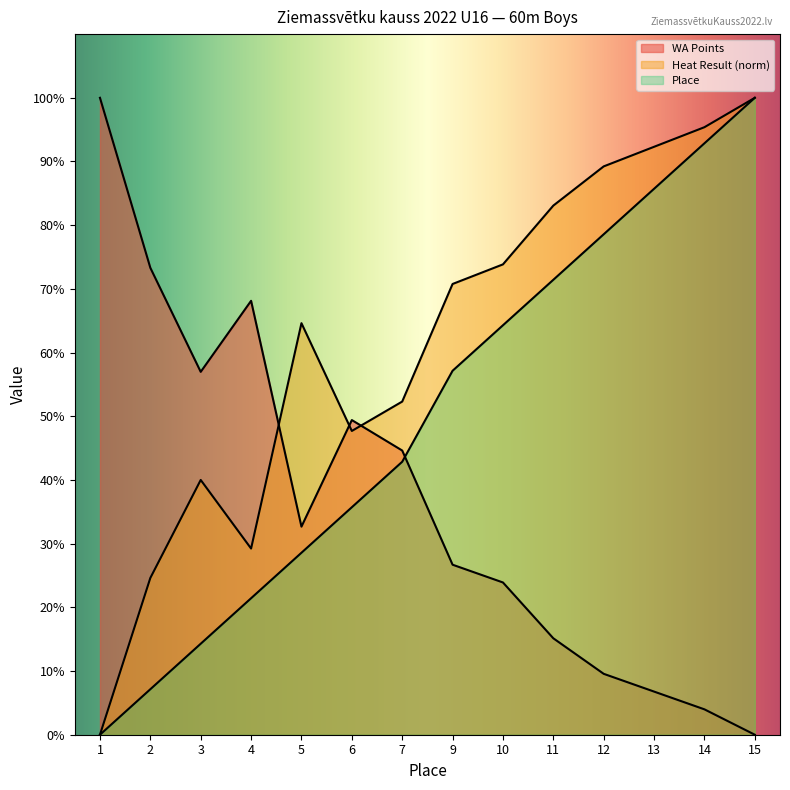

How many lines are shown in the chart?

3